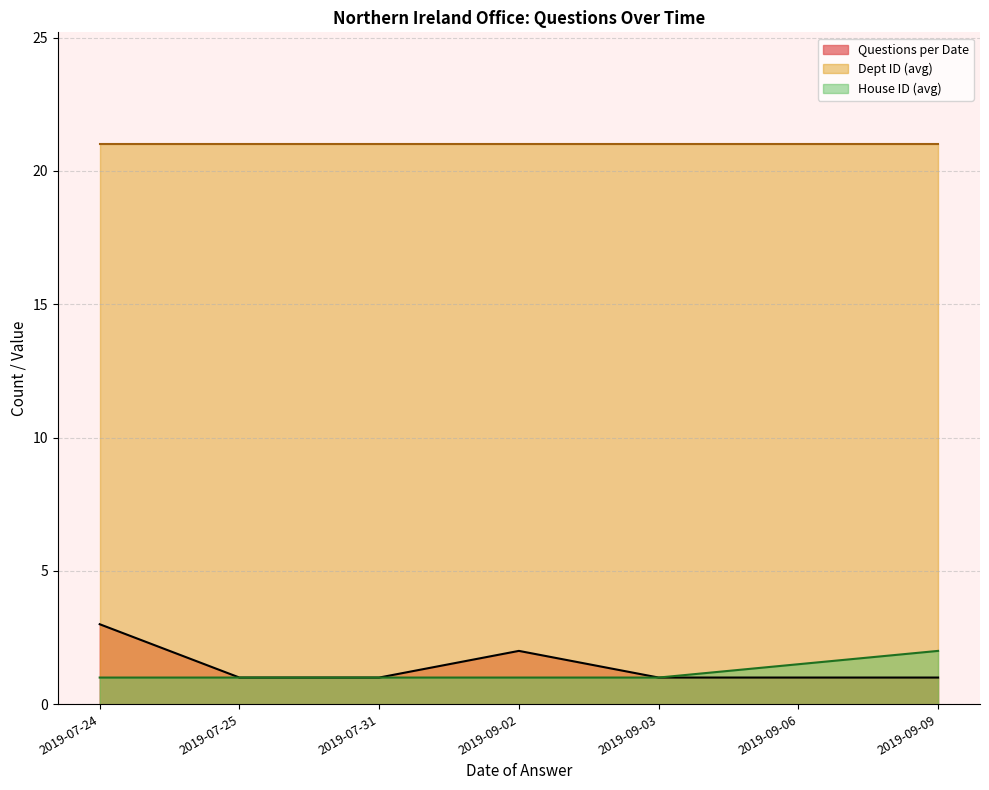

Is it true that House ID (avg) equals 1.0 at 2019-09-02?

True